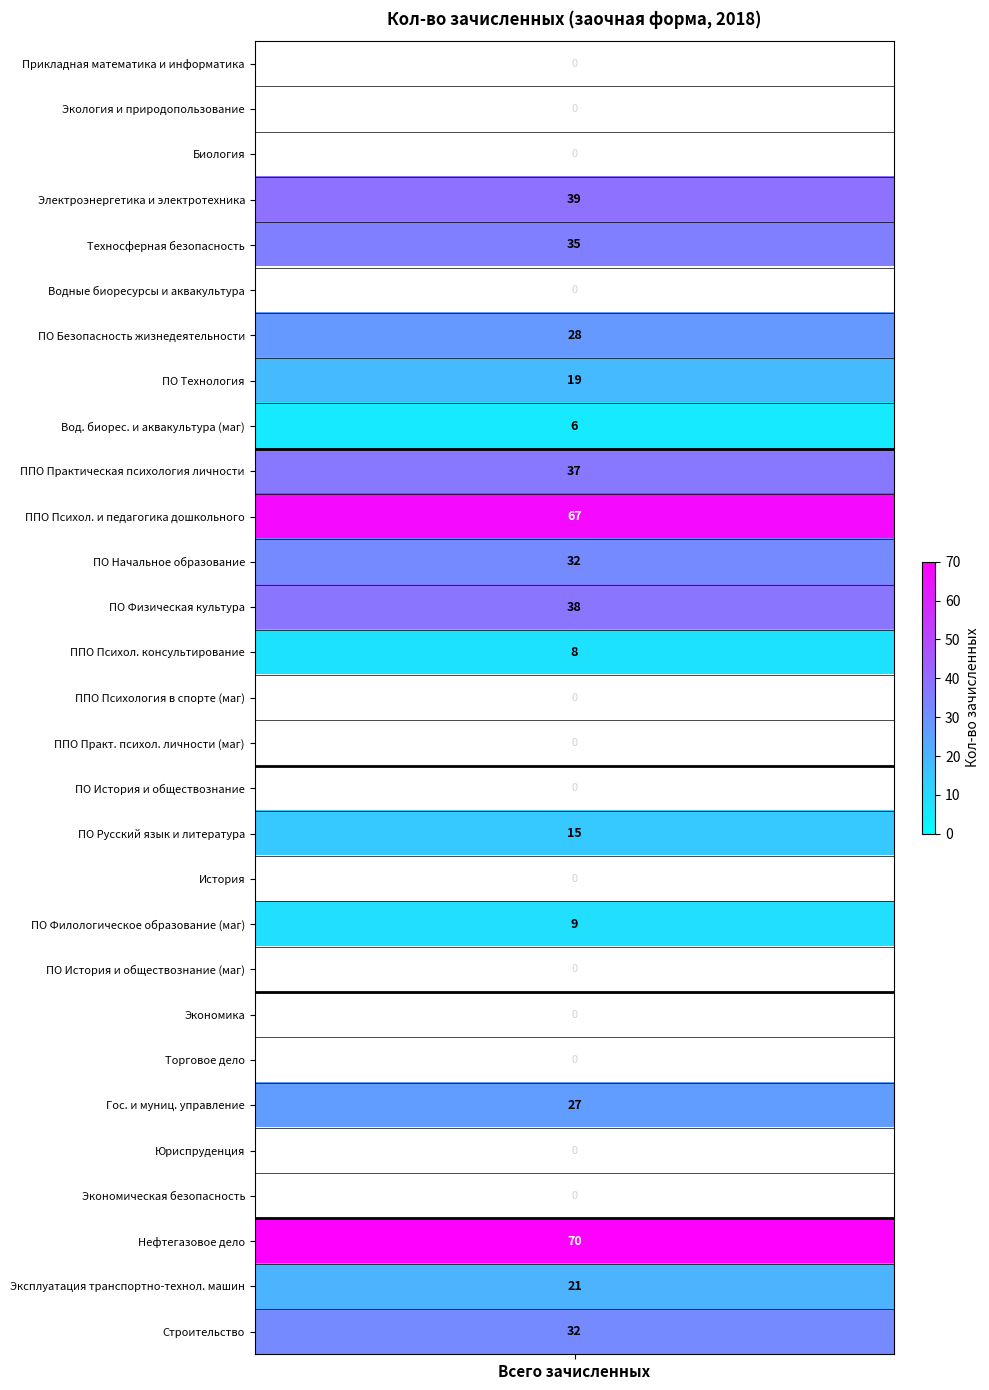

Which series has the largest total across all categories?

Нефтегазовое дело